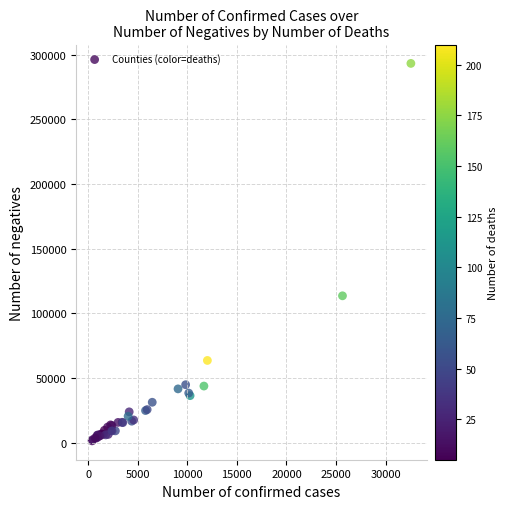

What Y value in the scatter plot is closest to 147283?

113529